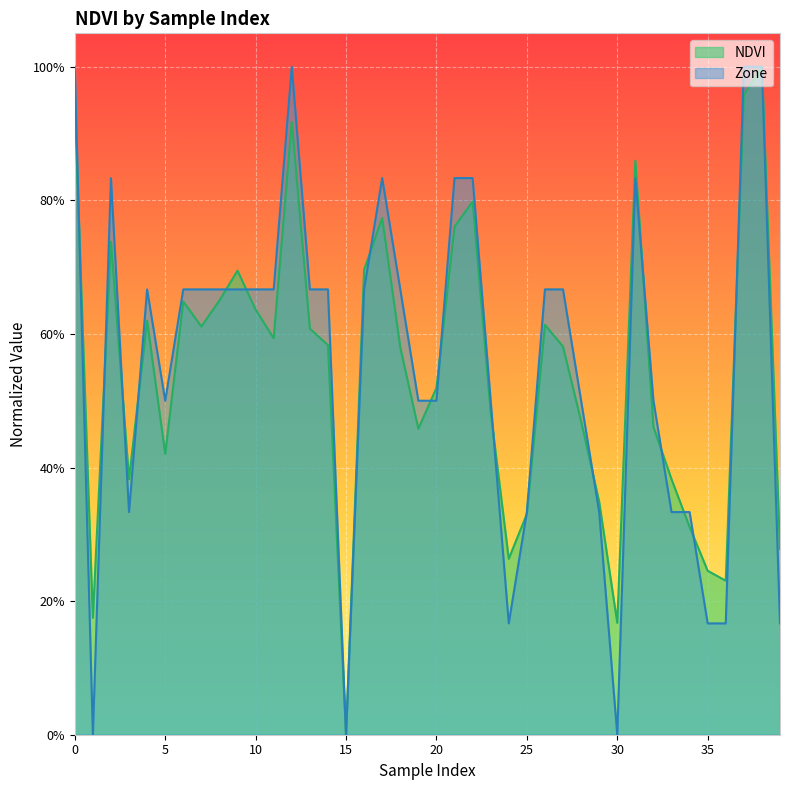

What is the value of the 10th point from the left?

0.7